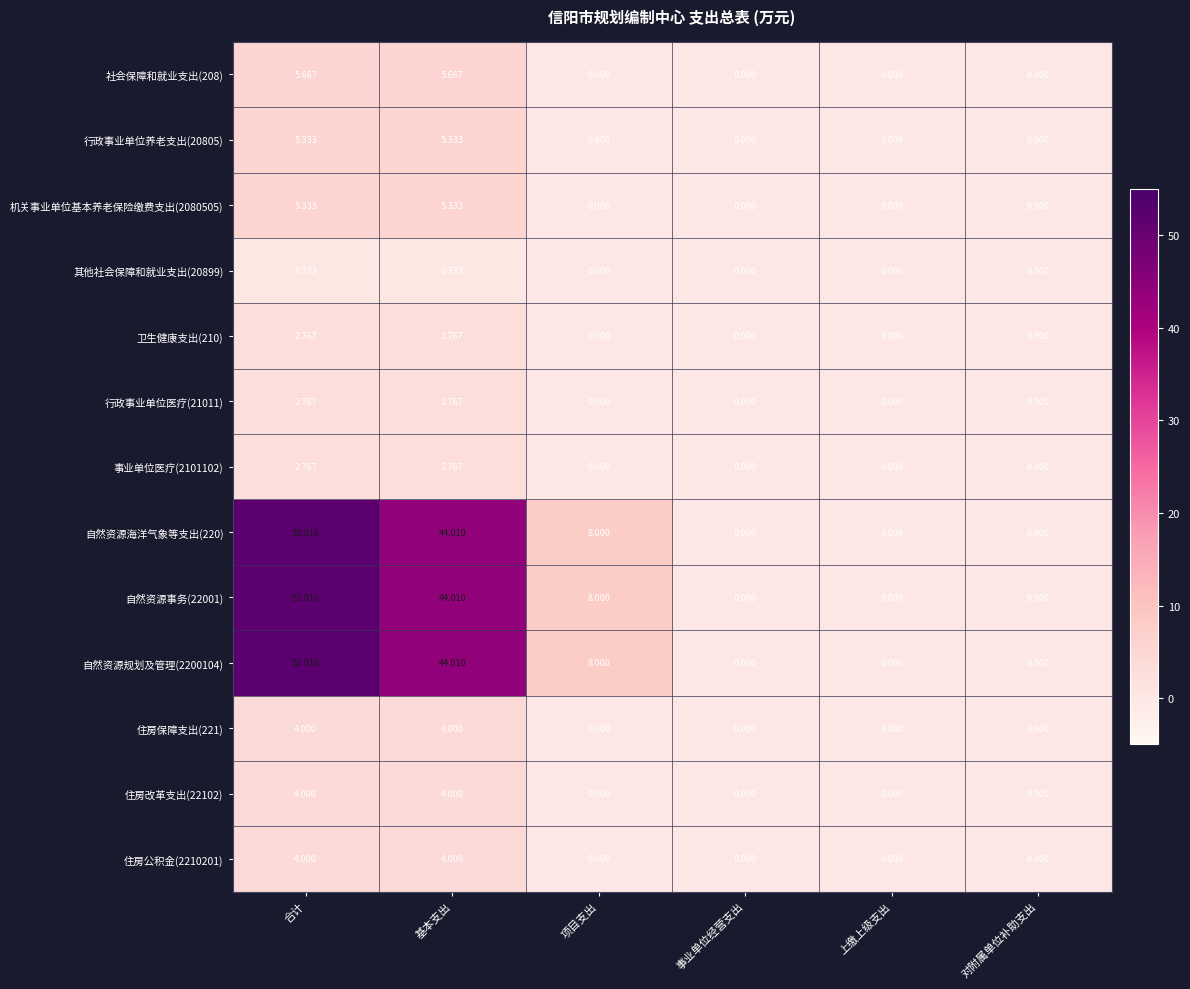

Is the value of 住房公积金(2210201) at 合计 greater than the value of 自然资源规划及管理(2200104) at 项目支出?

No